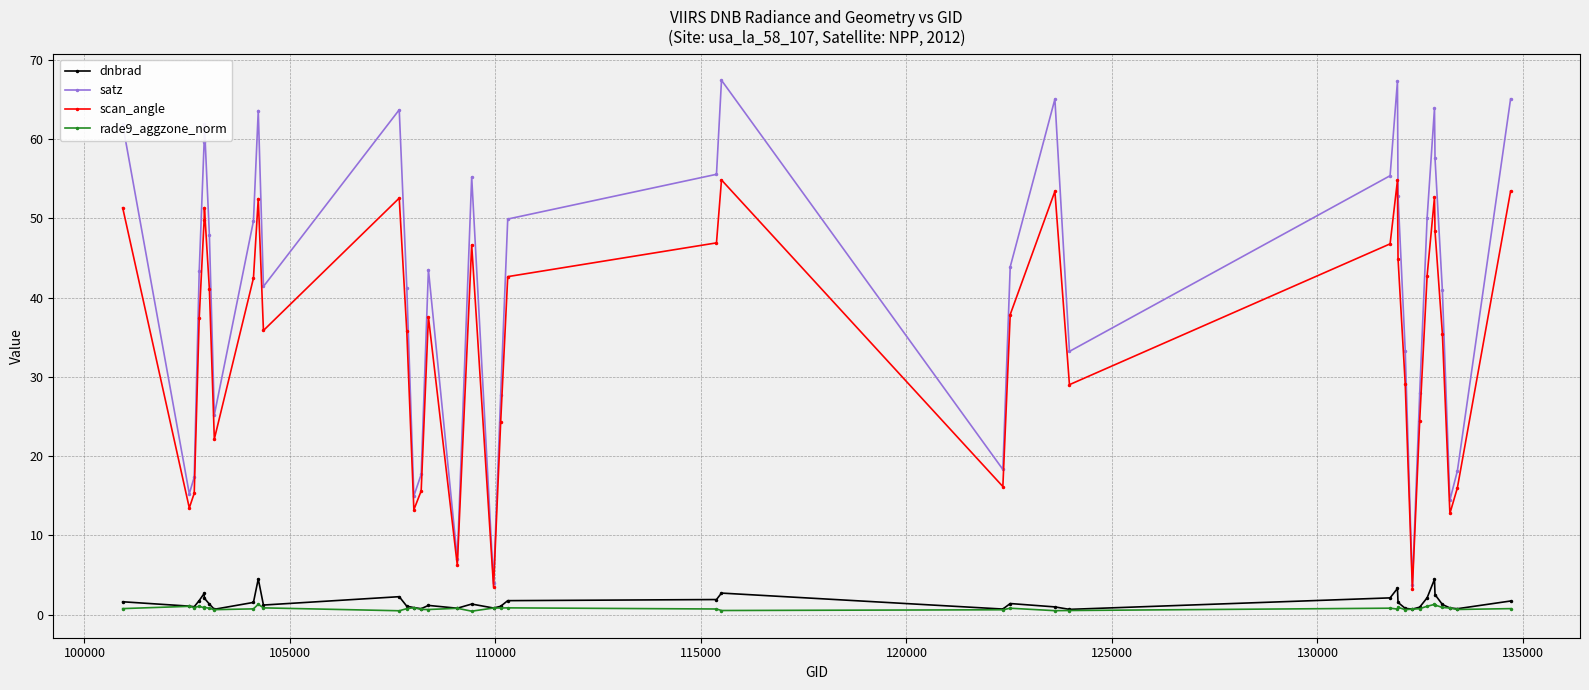

Which series has the widest spread of values?

satz